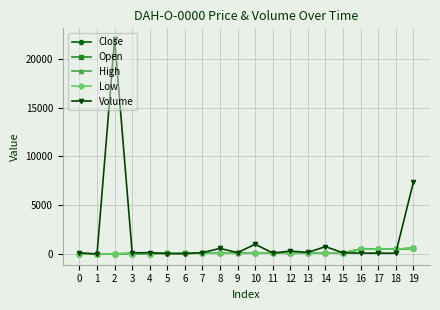

Which series has the largest total across all categories?

Volume